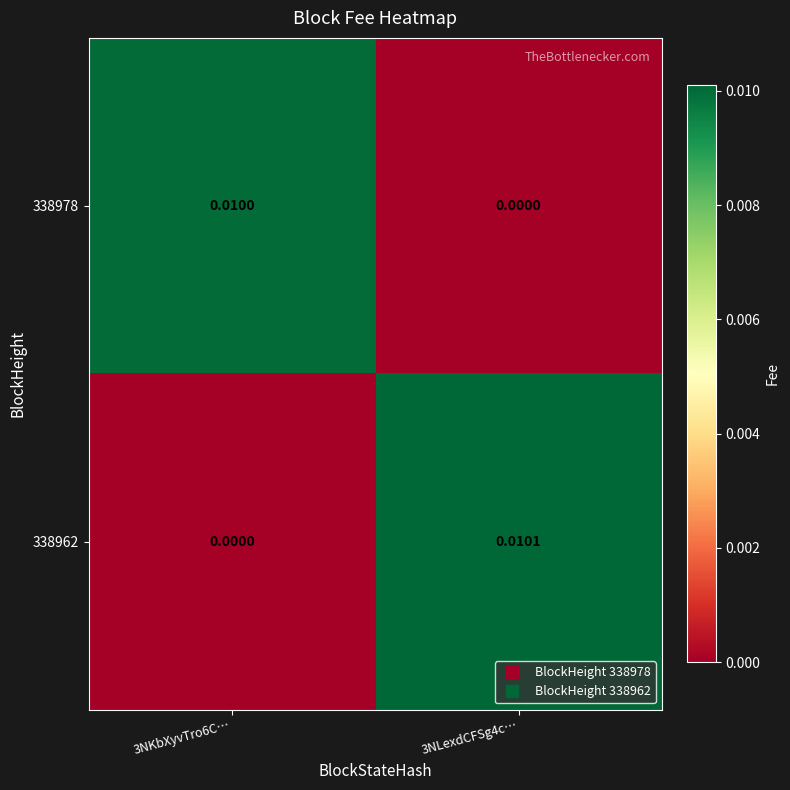

Is the value of 338962 at 3NKbXyvTro6C… greater than the value of 338978 at 3NKbXyvTro6C…?

No